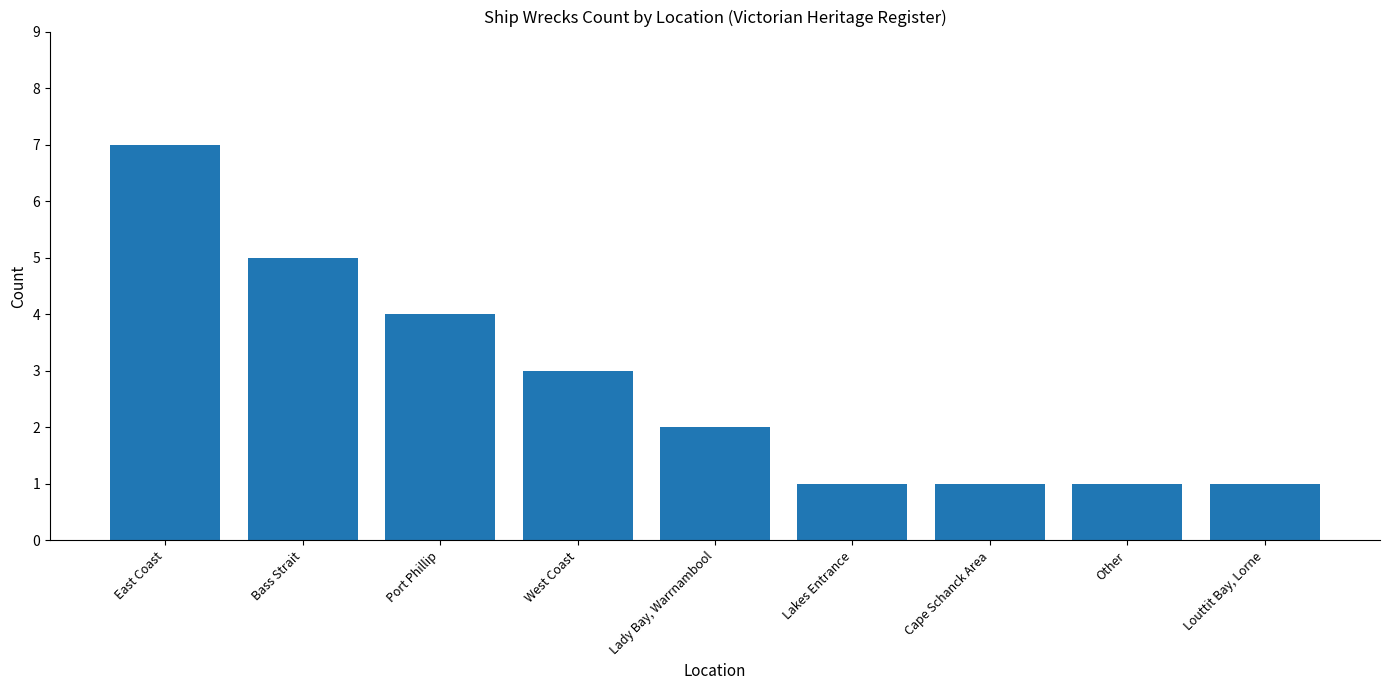

Approximately how many times larger is the value at Lady Bay, Warrnambool compared to Other?

2.0